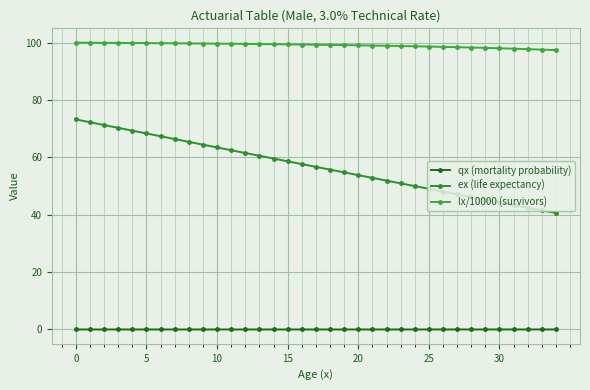

What is the greatest value displayed?

100.0